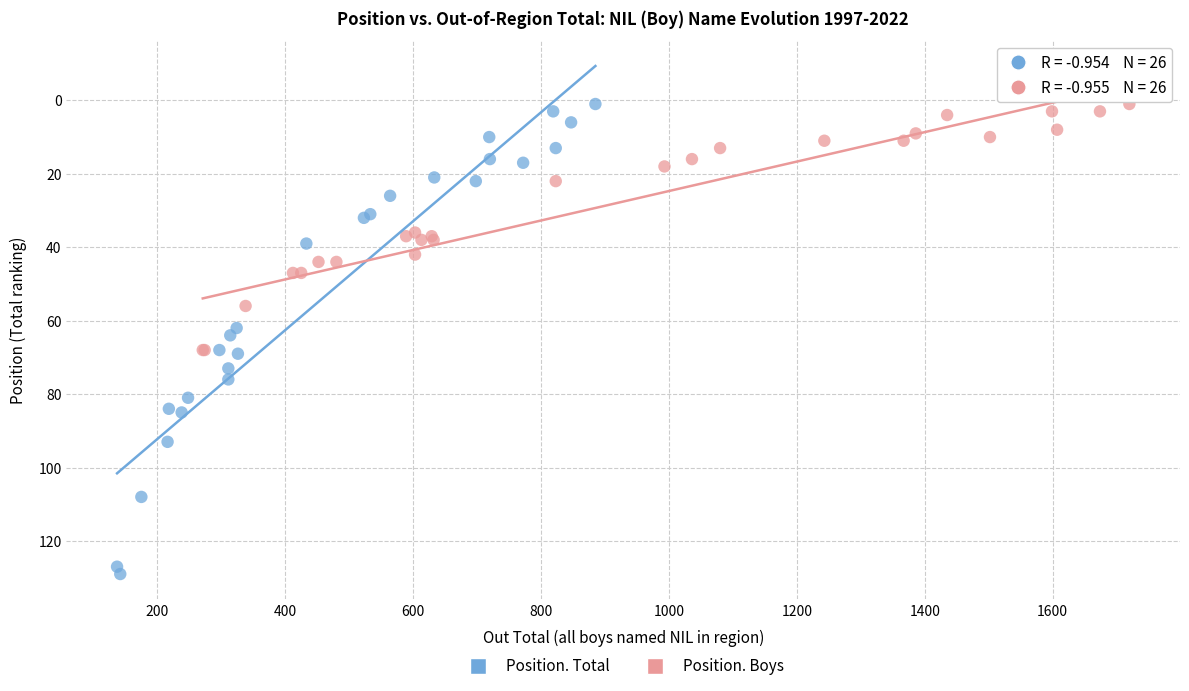

What are all the series names shown in the legend?

Position. Total, Position. Boys